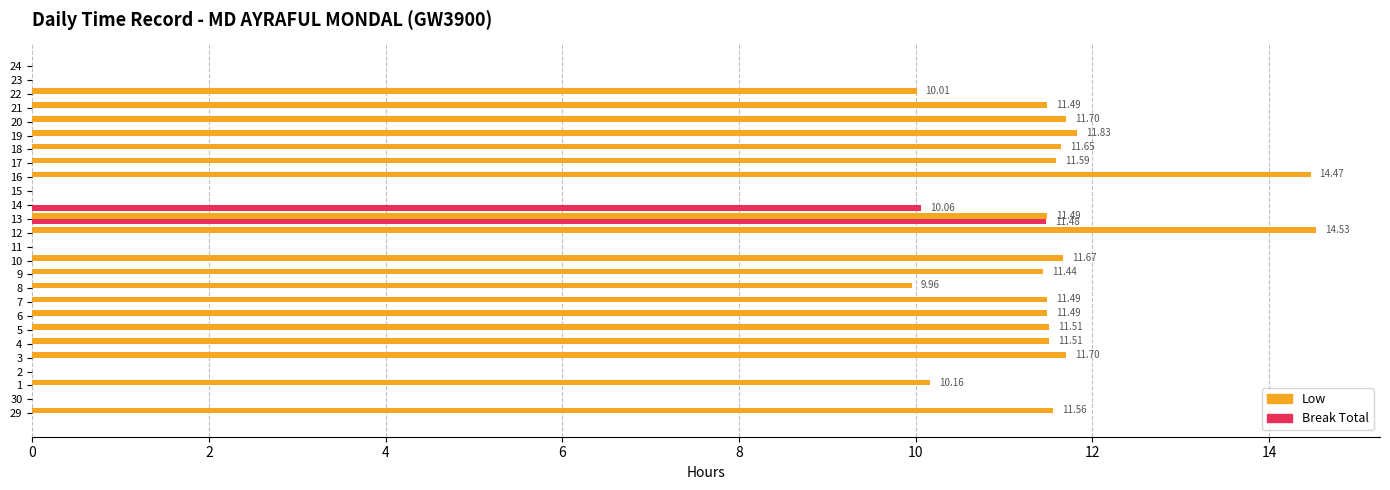

Which series has the largest total across all categories?

Low